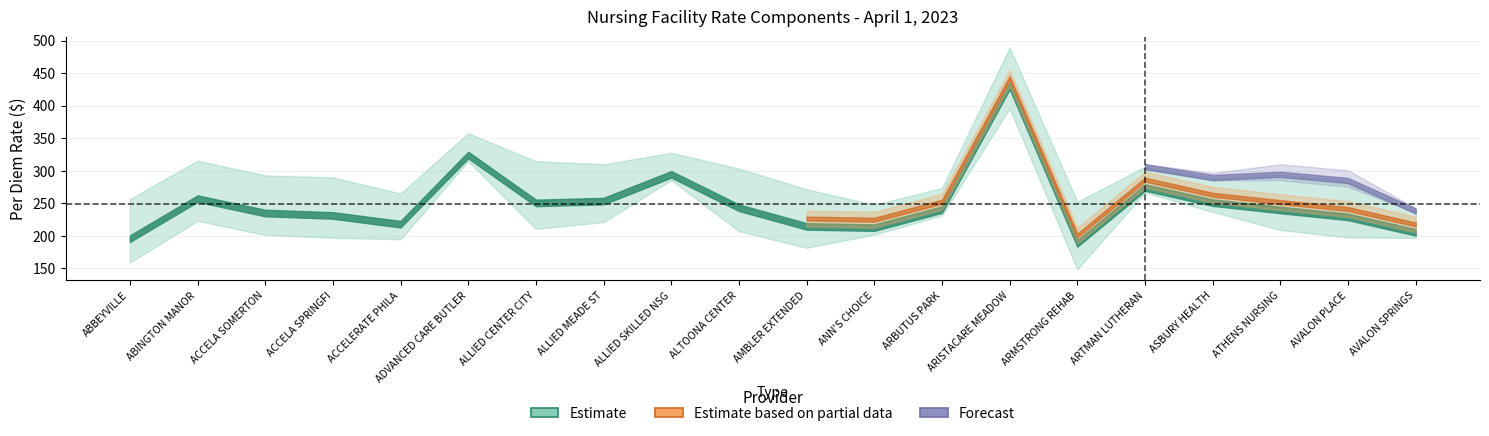

What is the lowest value of the total series?

238.3